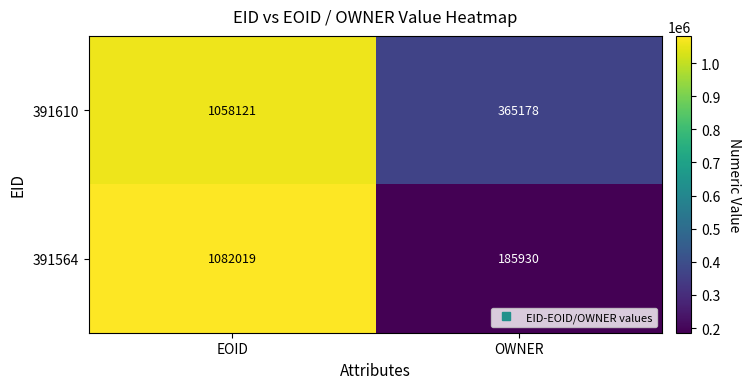

What is the average value of the 391610 series?

711650